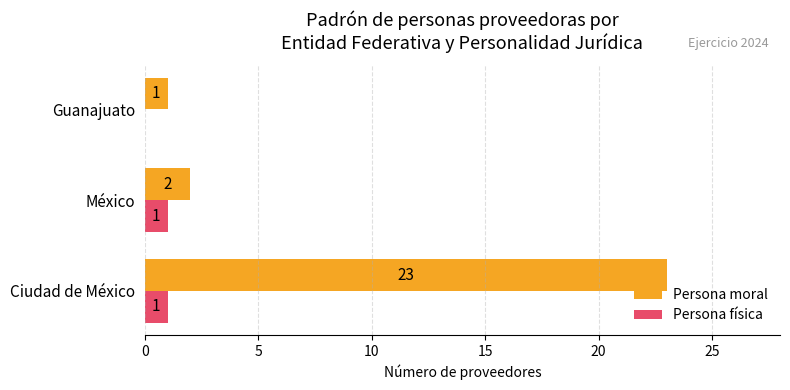

True or false: Persona moral has a value of 0 at México.

False